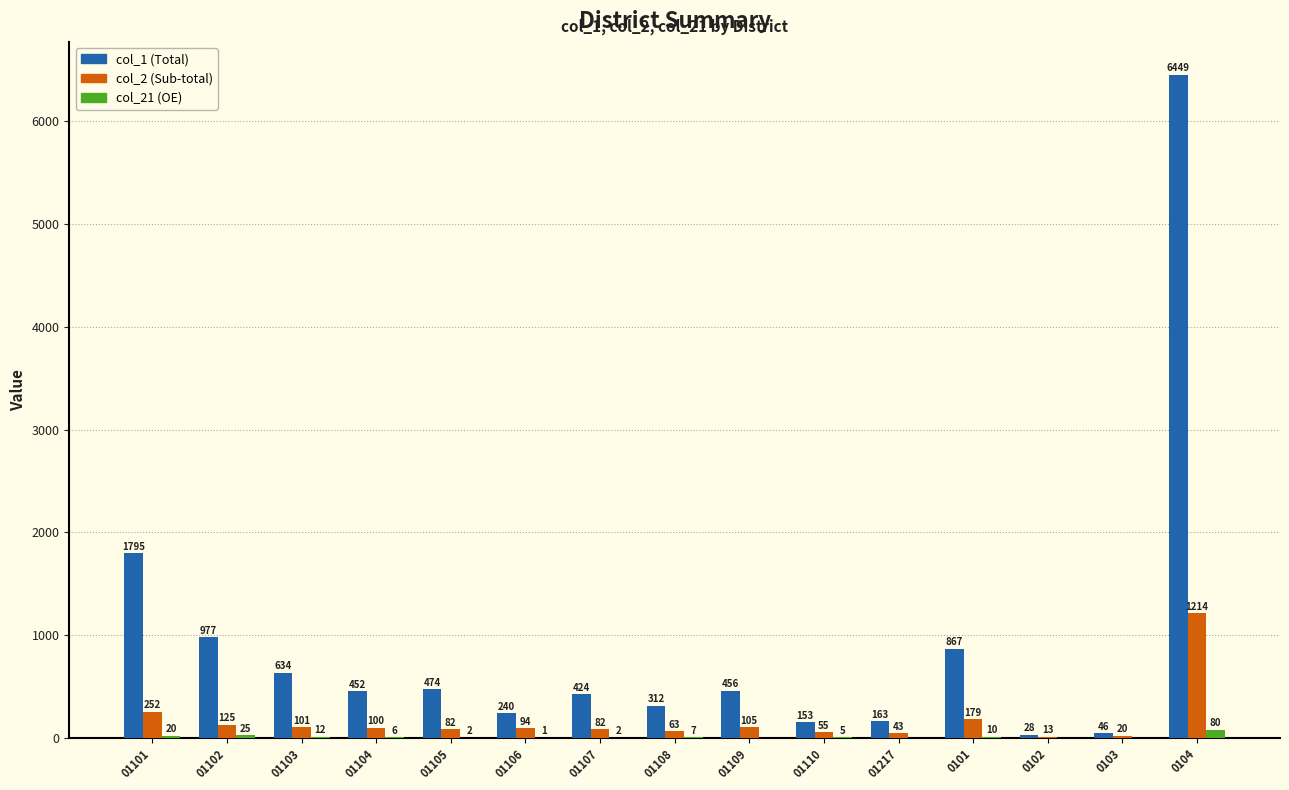

What is the maximum value for col_21 (OE)?

80